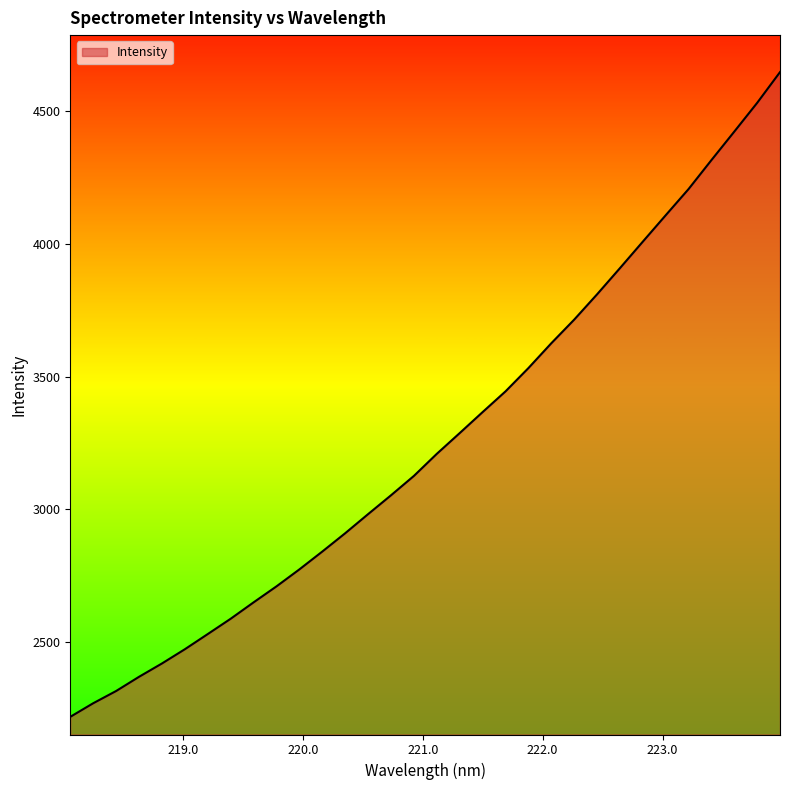

What is the maximum value shown in the chart?

4646.9